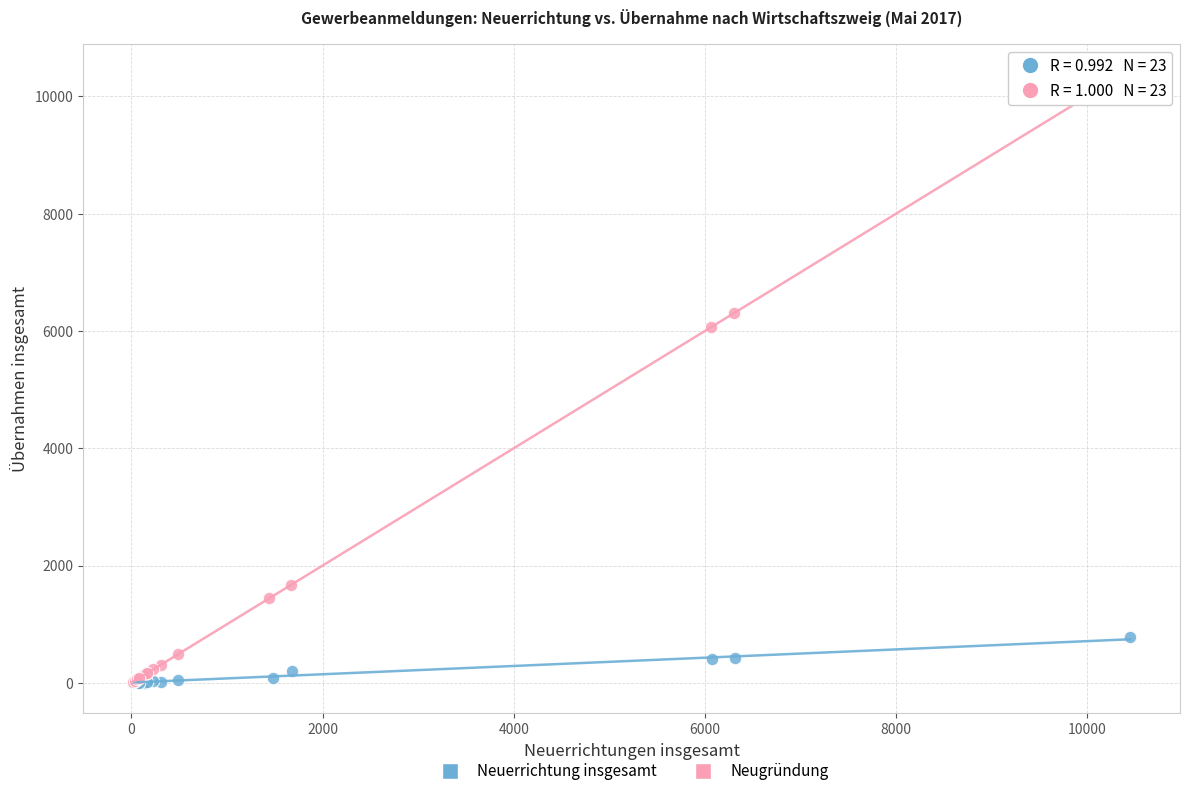

Which series reaches the maximum Y coordinate?

Neugründung